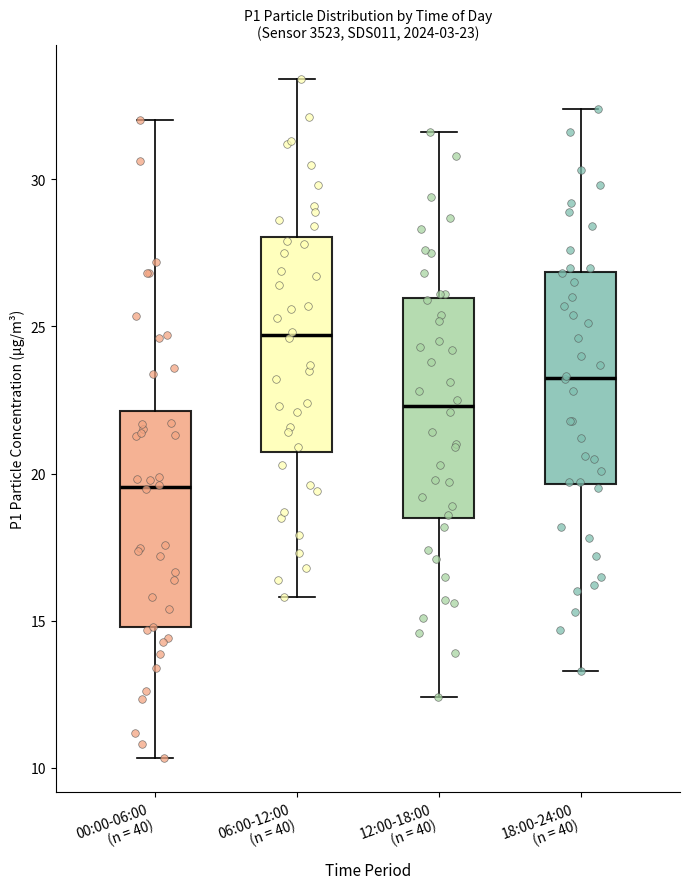

Which box has the lowest median line?

00:00-06:00 (n = 40)